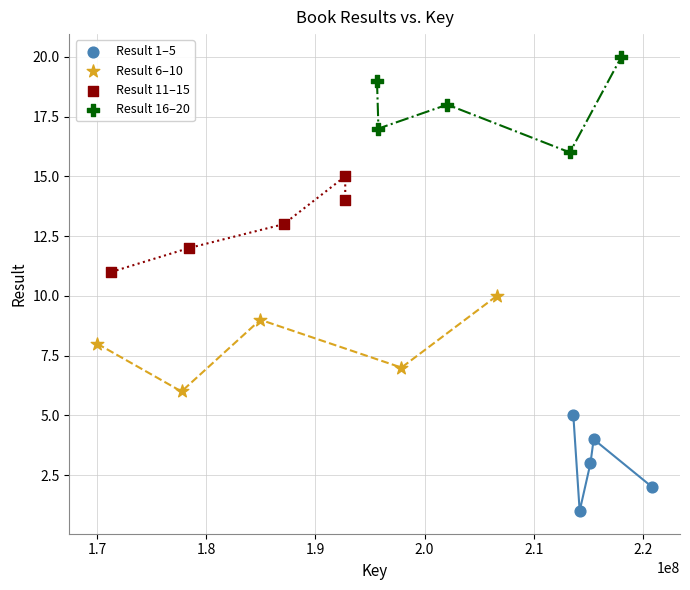

Which series contains the lowest Y value?

Result 1–5